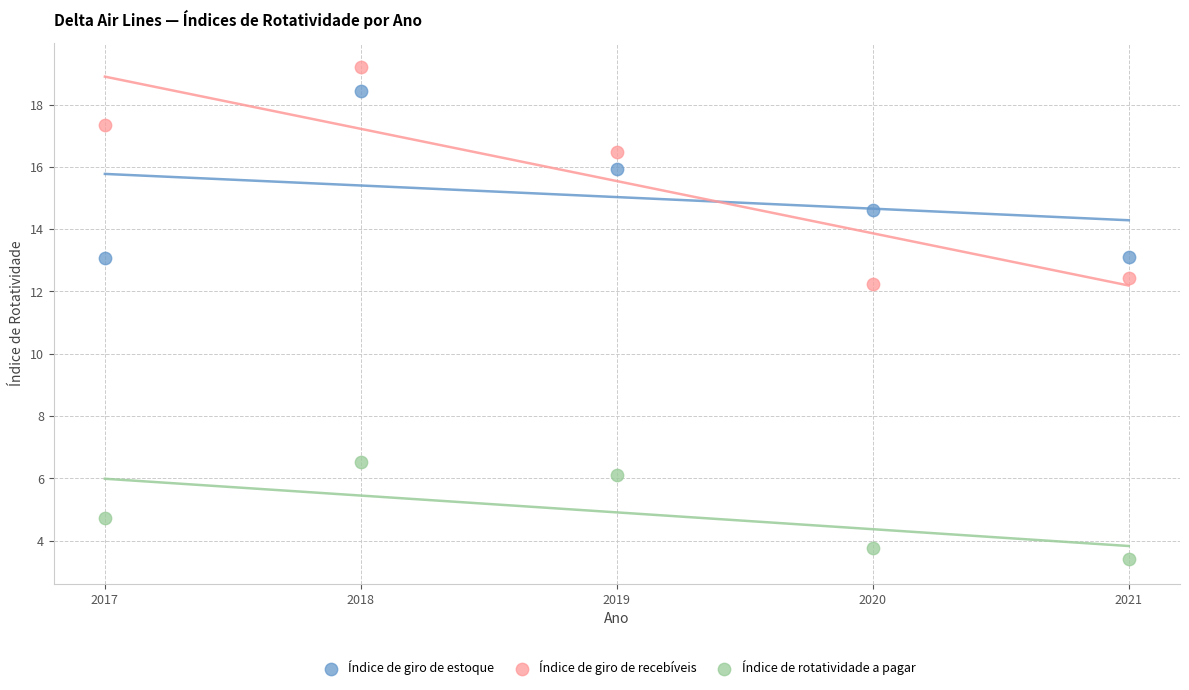

Which series reaches the minimum Y coordinate?

Índice de rotatividade a pagar